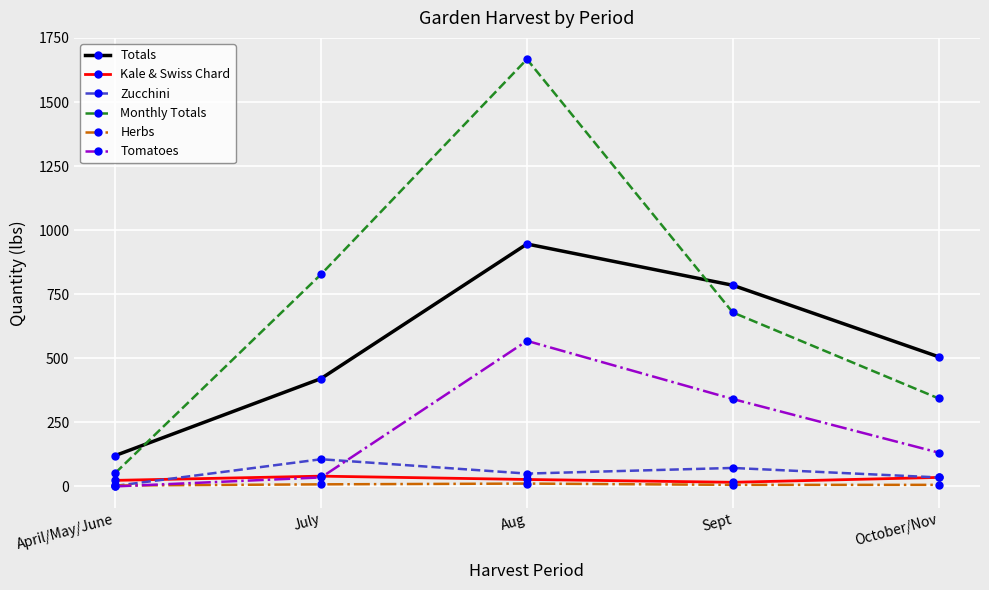

How many positive values does the Tomatoes series have?

4